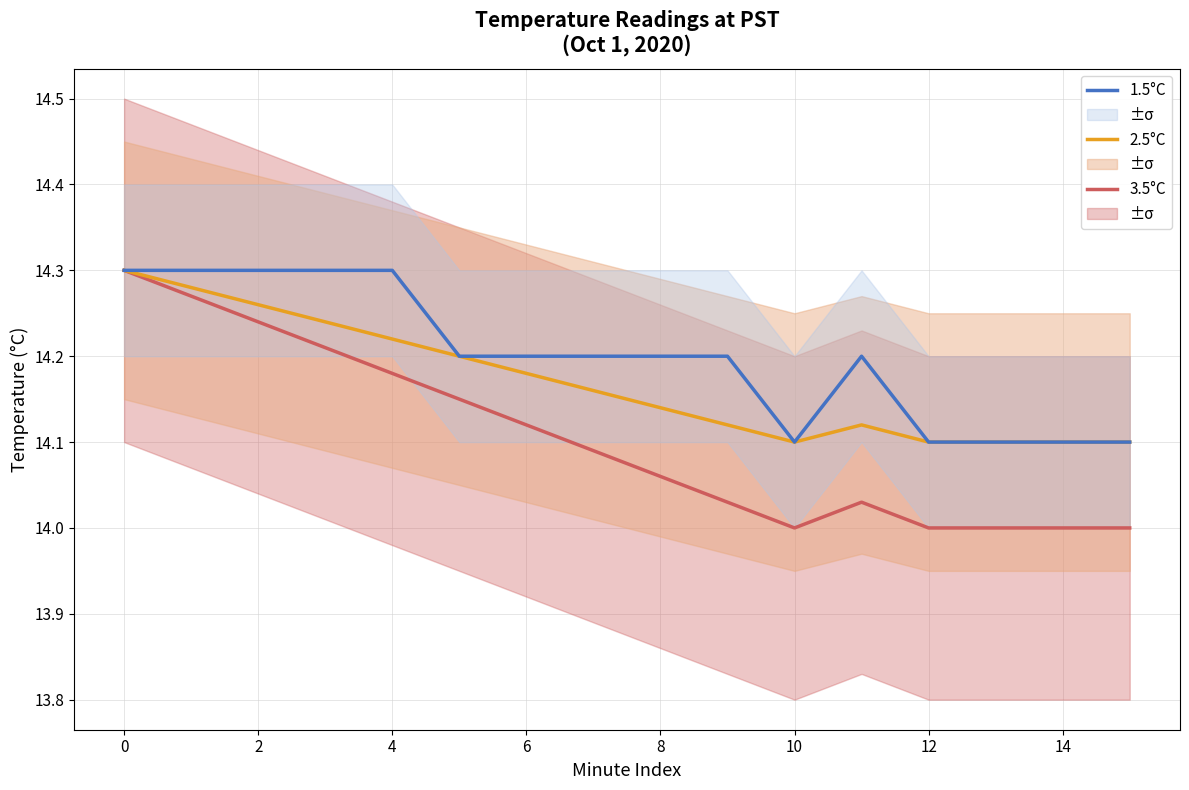

Rank the series by their maximum value, from highest to lowest.

3.5°C, 2.5°C, 1.5°C